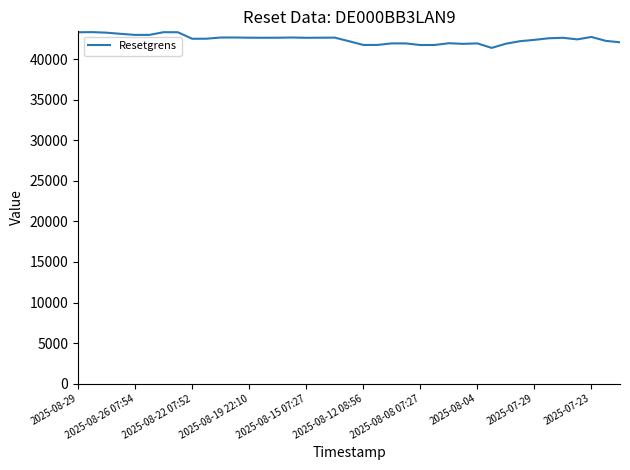

What is the maximum value shown in the chart?

43355.1